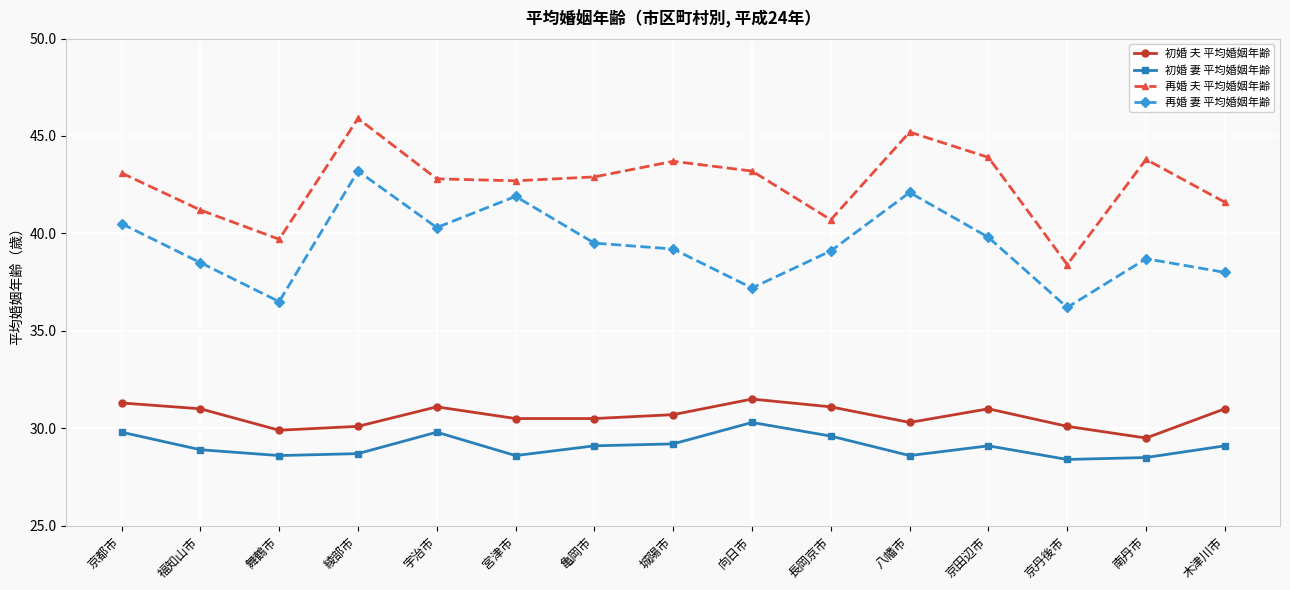

True or false: 再婚 夫 平均婚姻年齢 and 再婚 妻 平均婚姻年齢 cross at least once.

False